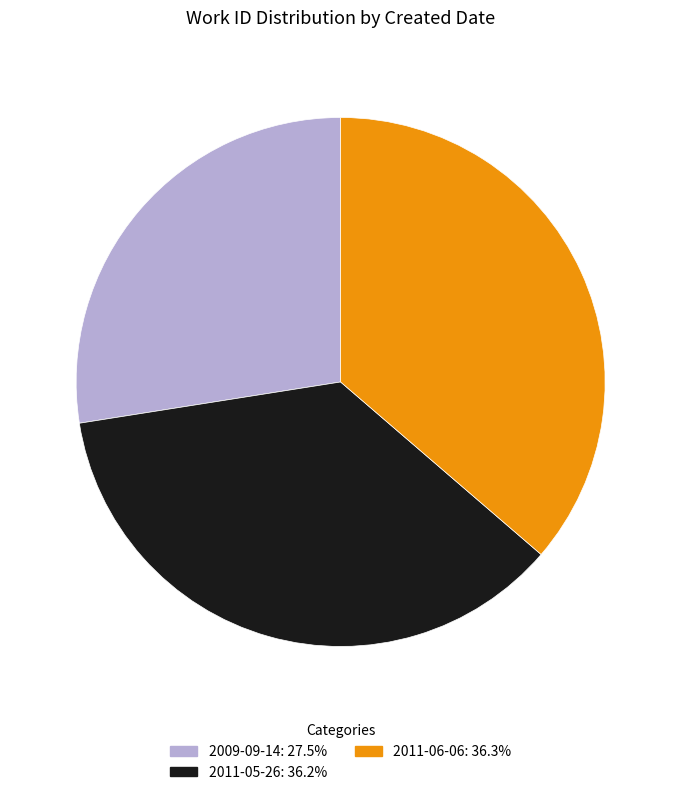

How many segments does this pie chart have?

3